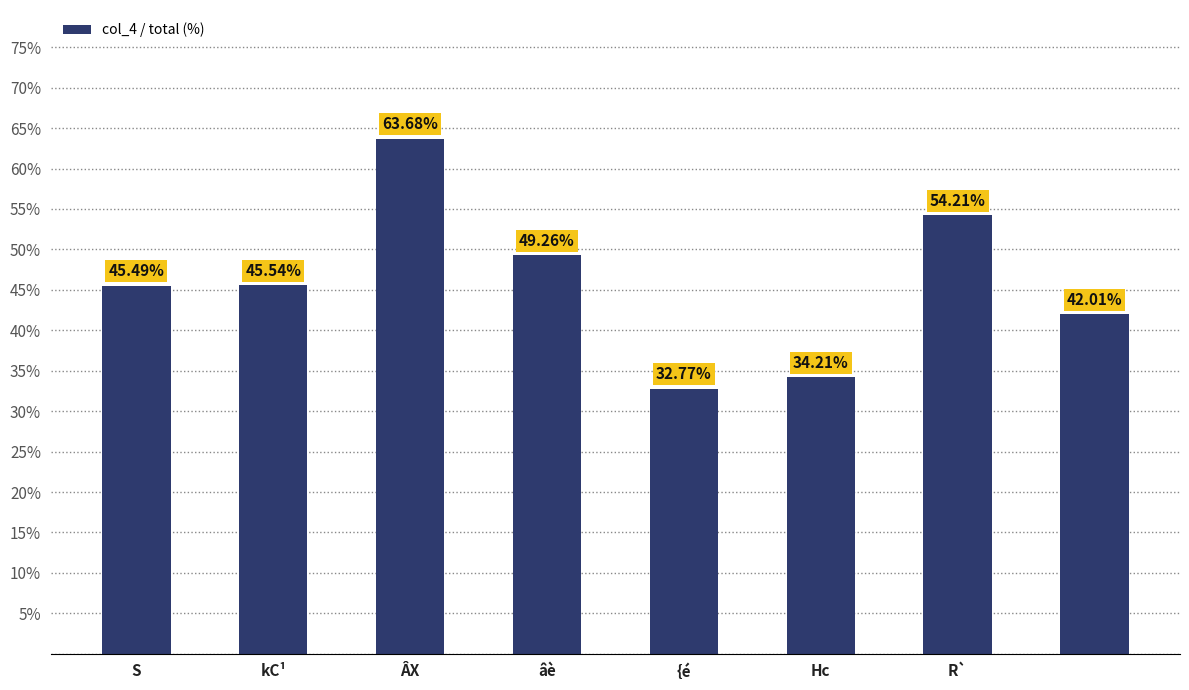

How many data points are above 45?

5